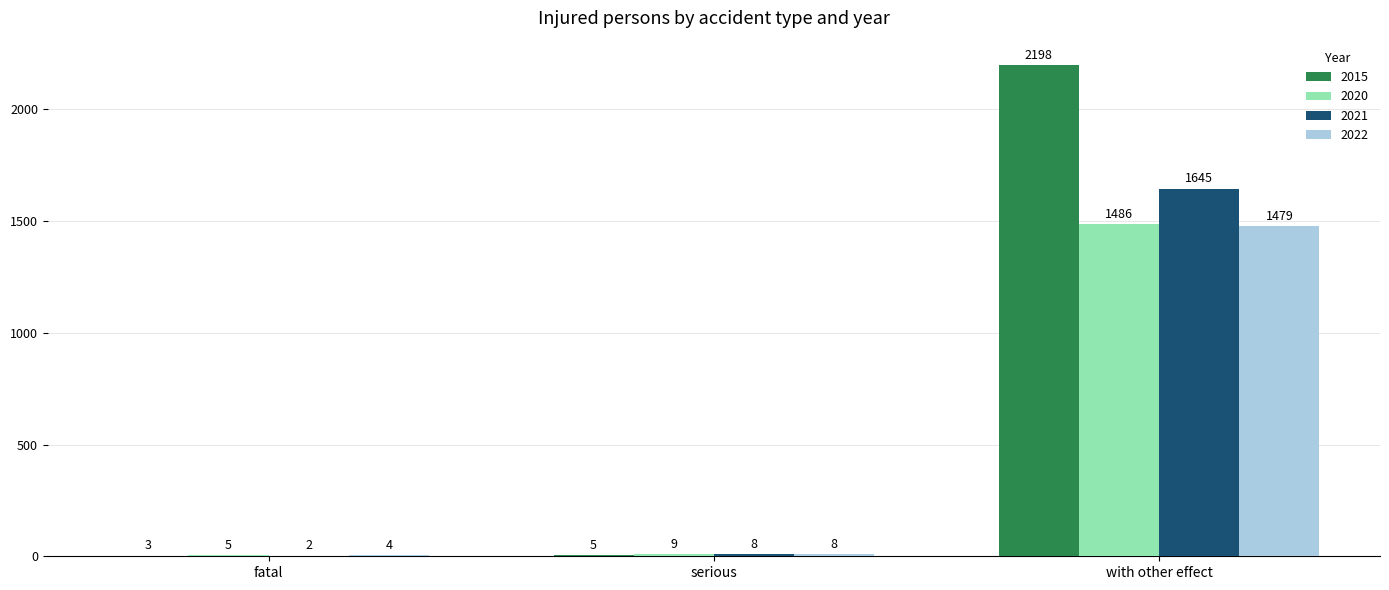

Reading left to right, extract all data points from this chart.

2015: fatal=3	serious=5	with other effect=2198
2020: fatal=5	serious=9	with other effect=1486
2021: fatal=2	serious=8	with other effect=1645
2022: fatal=4	serious=8	with other effect=1479